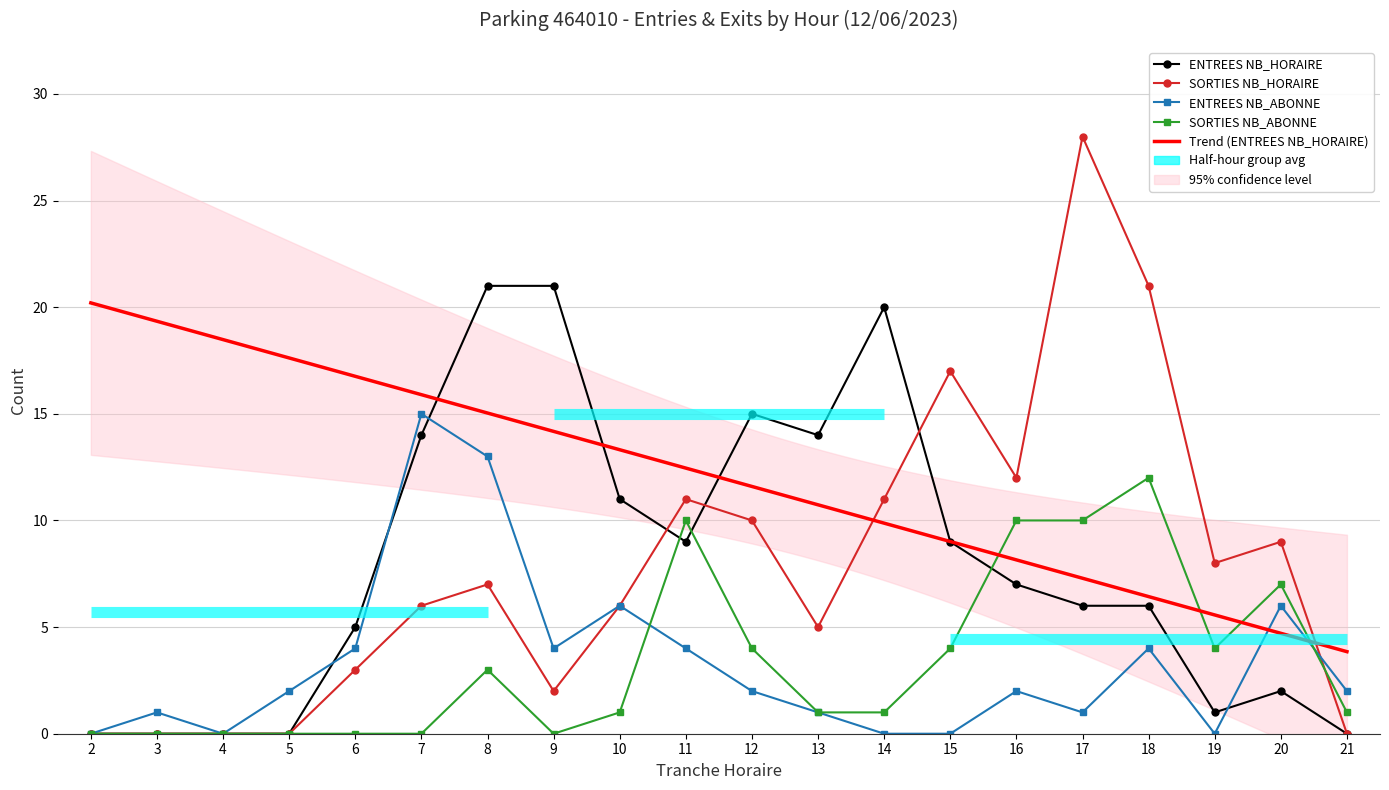

How many data points in SORTIES NB_HORAIRE are less than 7?

10